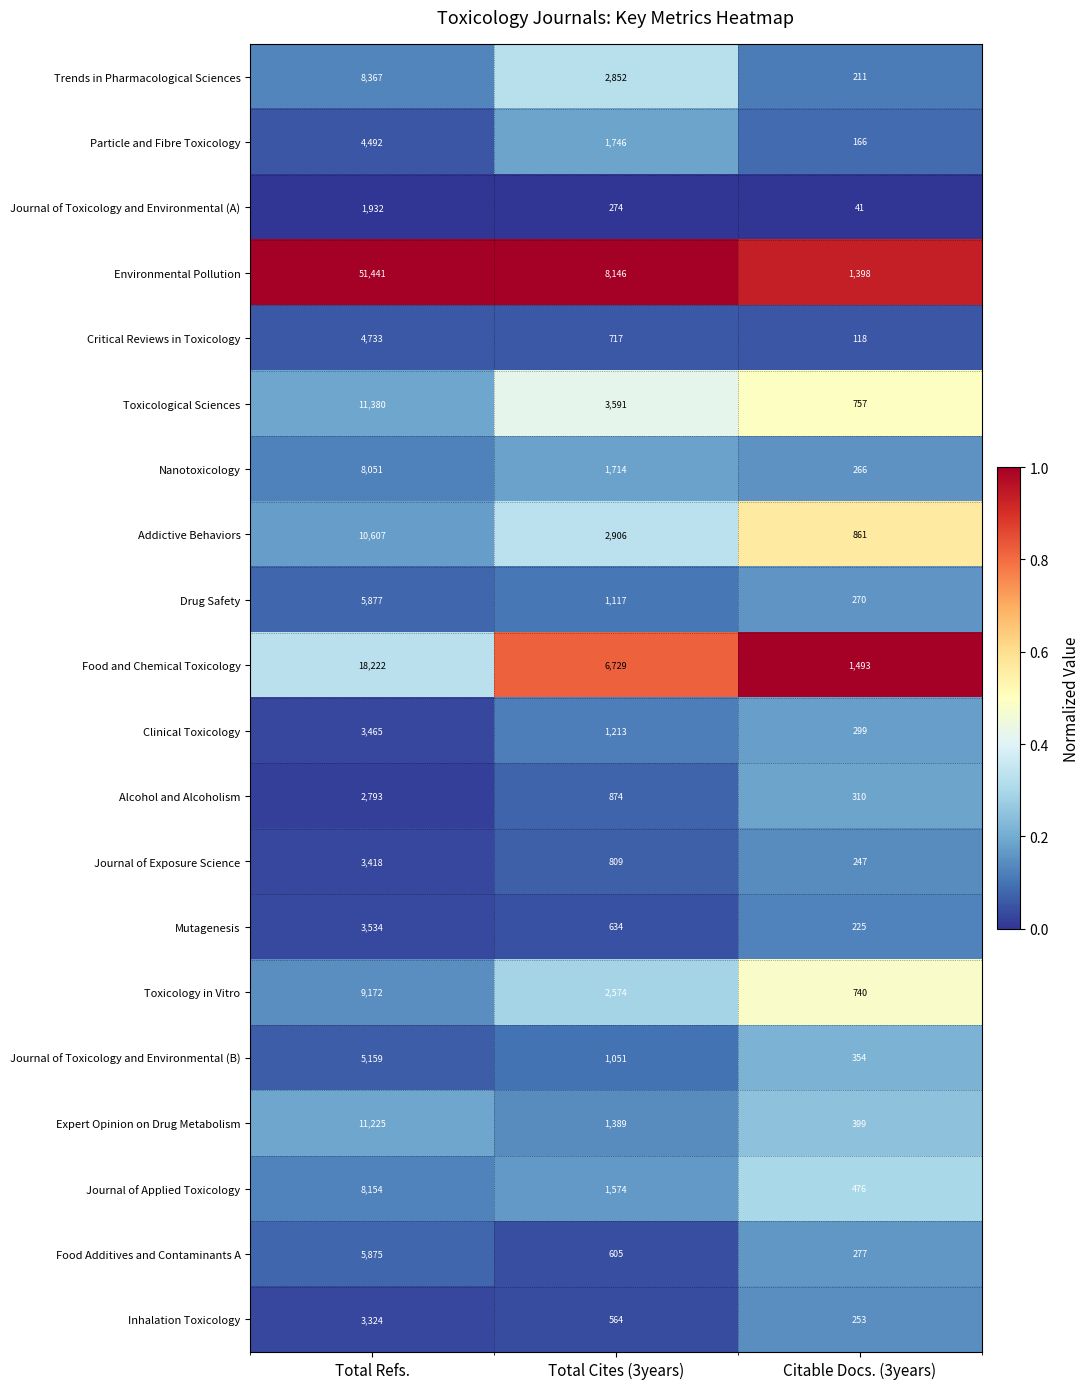

Where does the Critical Reviews in Toxicology series first go above 717?

Total Refs.